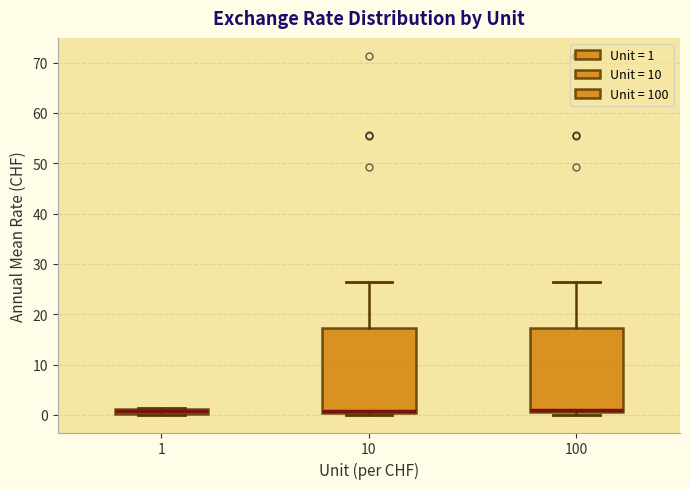

Where does the median line of the box at x = 10 sit on the y-axis? The values are not printed on the chart, so give them approximately, as read against the axis.

1